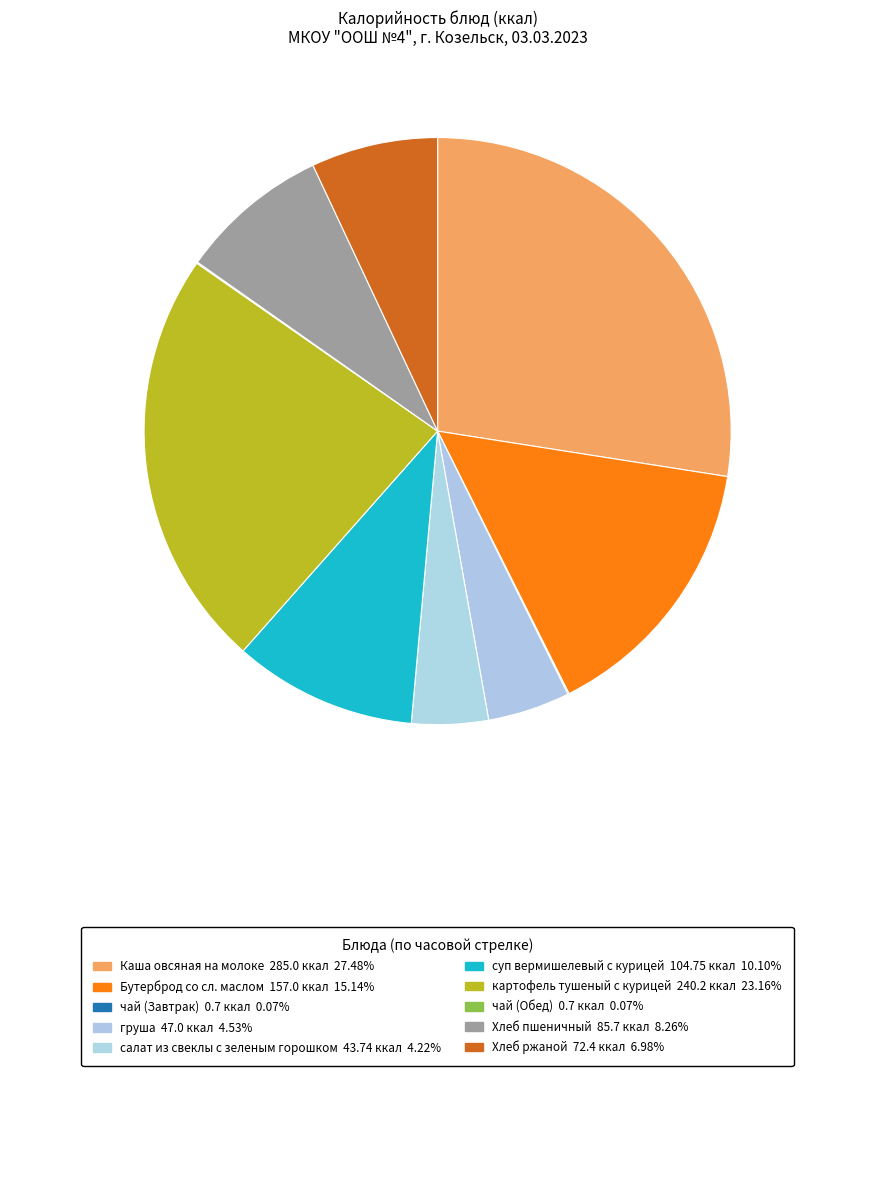

Does any single category account for the majority?

No